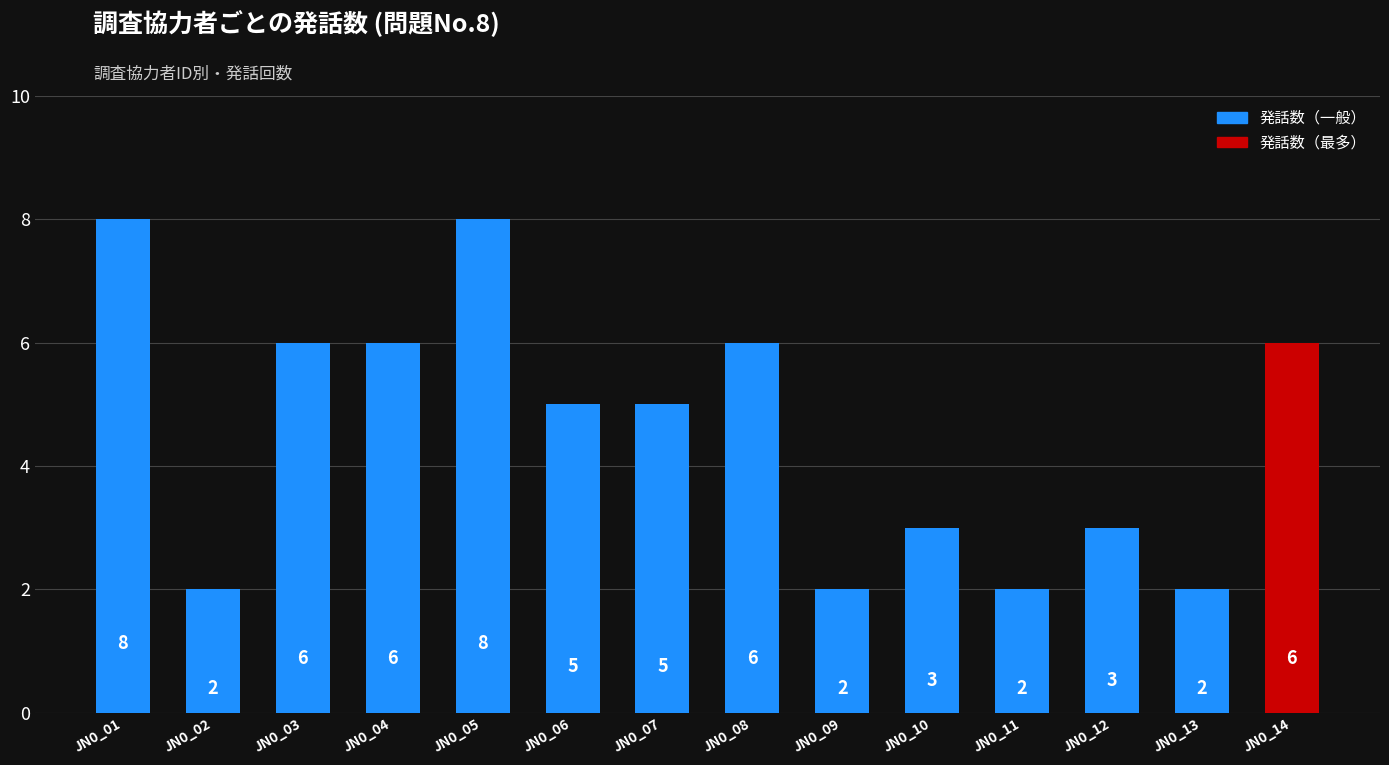

Between JN0_02 and JN0_12, which is larger?

JN0_12